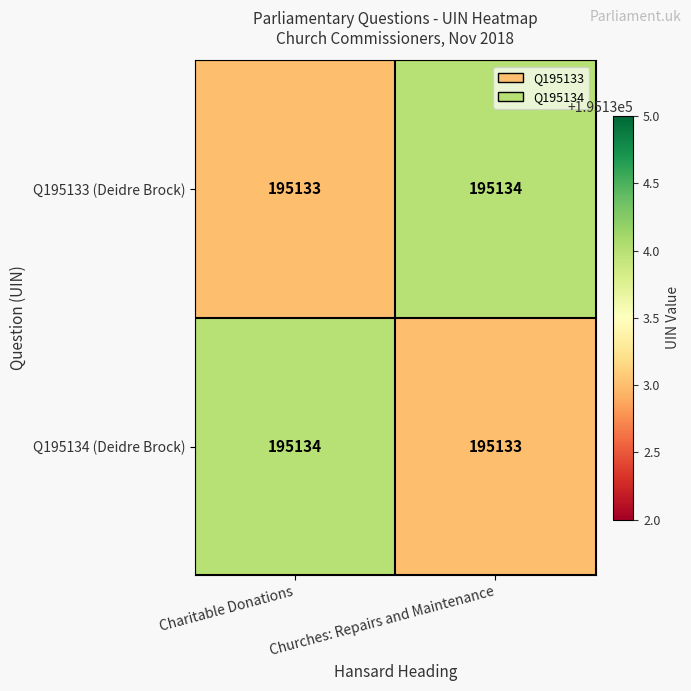

What is the approximate value of Q195134 (Deidre Brock) at Charitable Donations?

195134